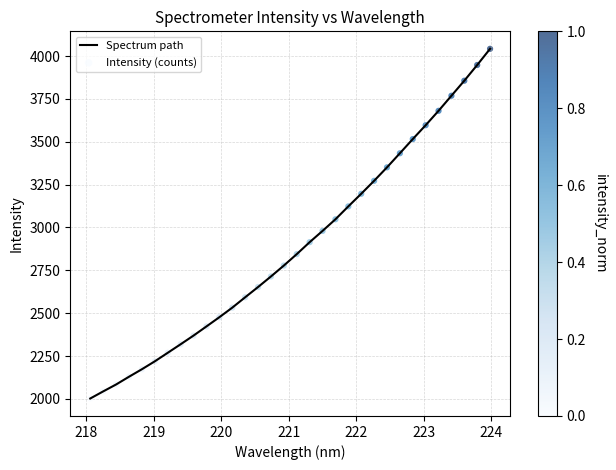

What is the maximum value shown in the chart?

4042.6